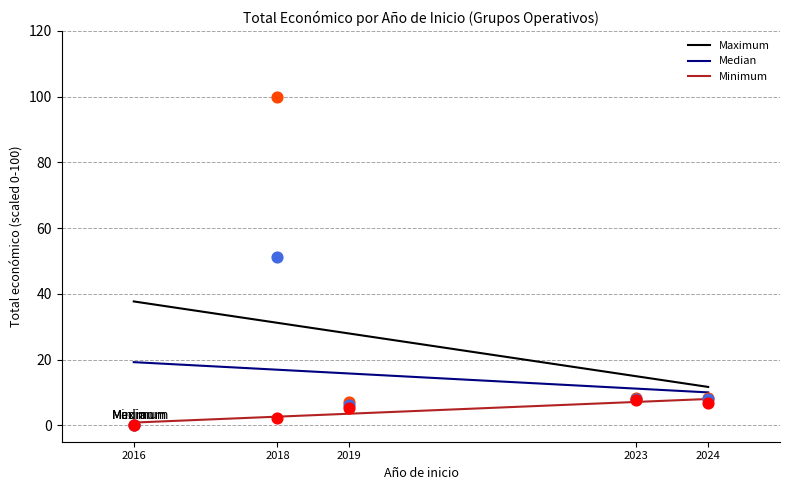

What is the total value across all series at 2023?

33.2